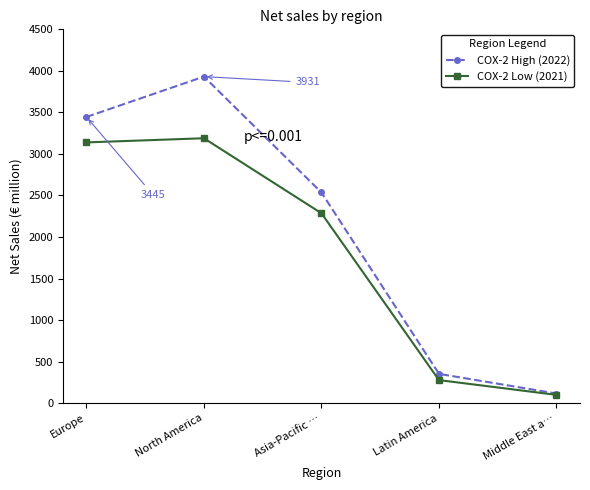

Which series changed the most between Europe and Latin America?

COX-2 High (2022)